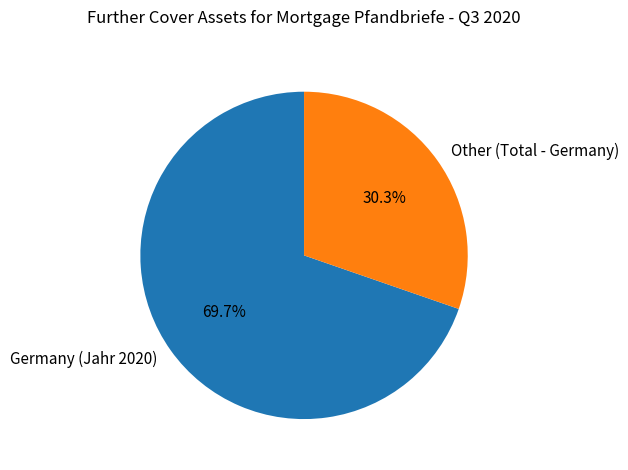

To the nearest percent, what is the combined percentage of Germany (Jahr 2020) and Other (Total - Germany)?

100%